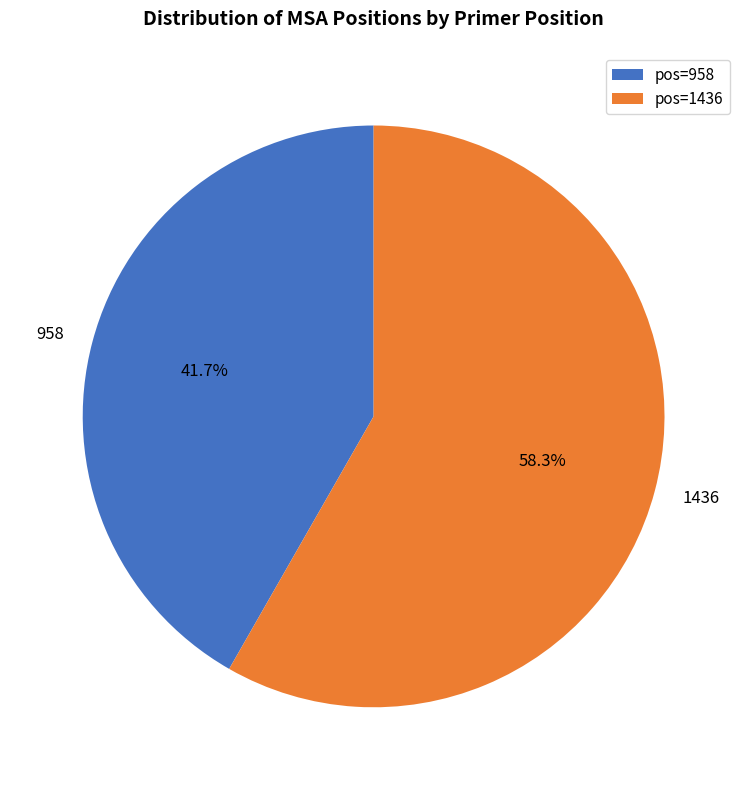

Which slice is the largest?

pos=1436